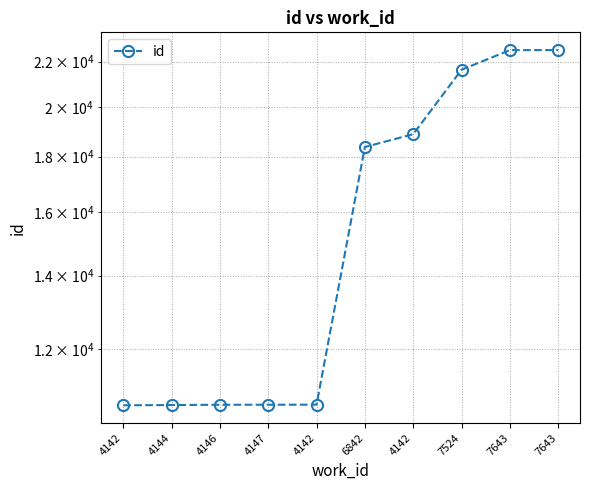

The value at 4146 is 10662. True or false?

True